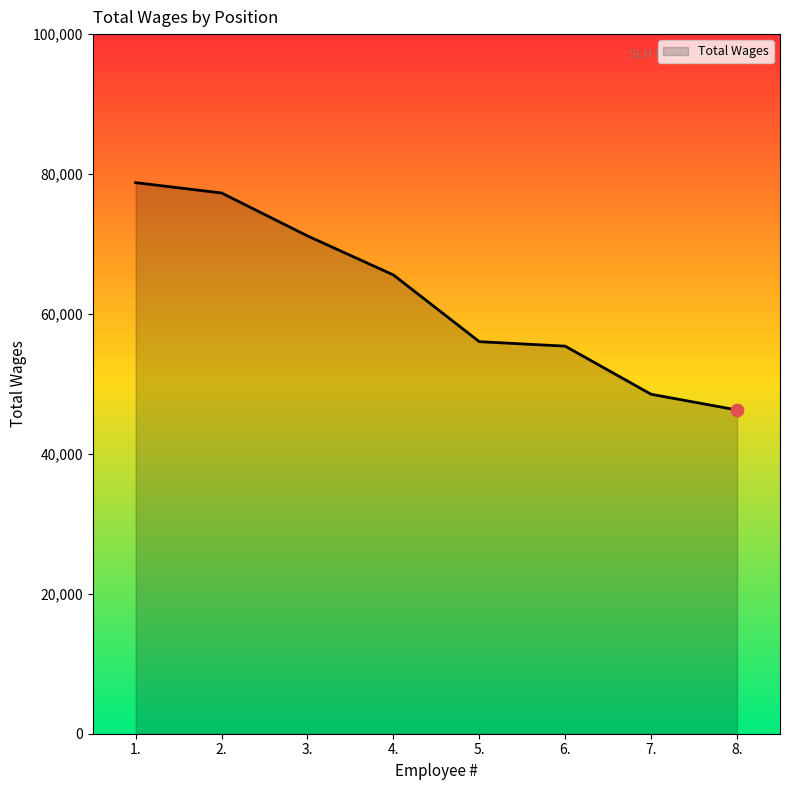

What is the change in value from 2. to 8.?

-31021